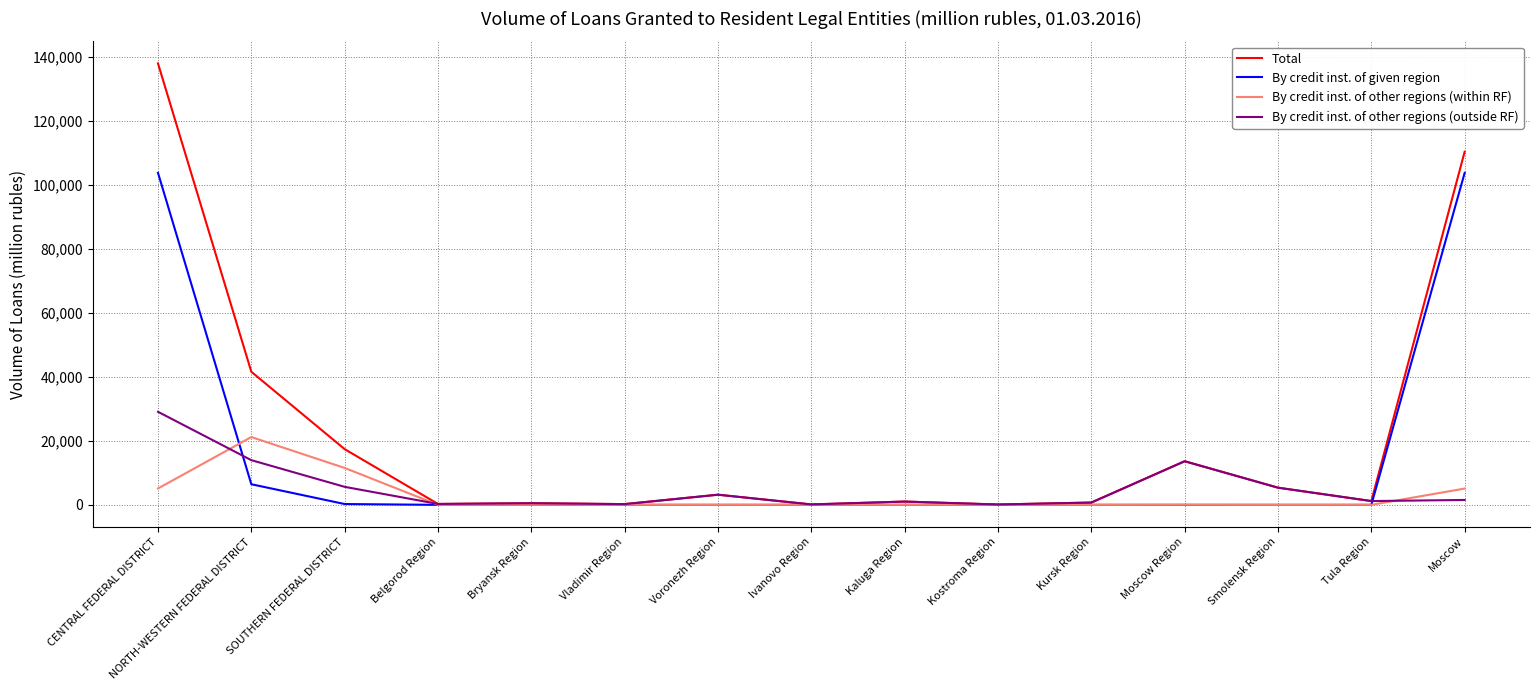

True or false: By credit inst. of given region has a value of 49030 at Vladimir Region.

False